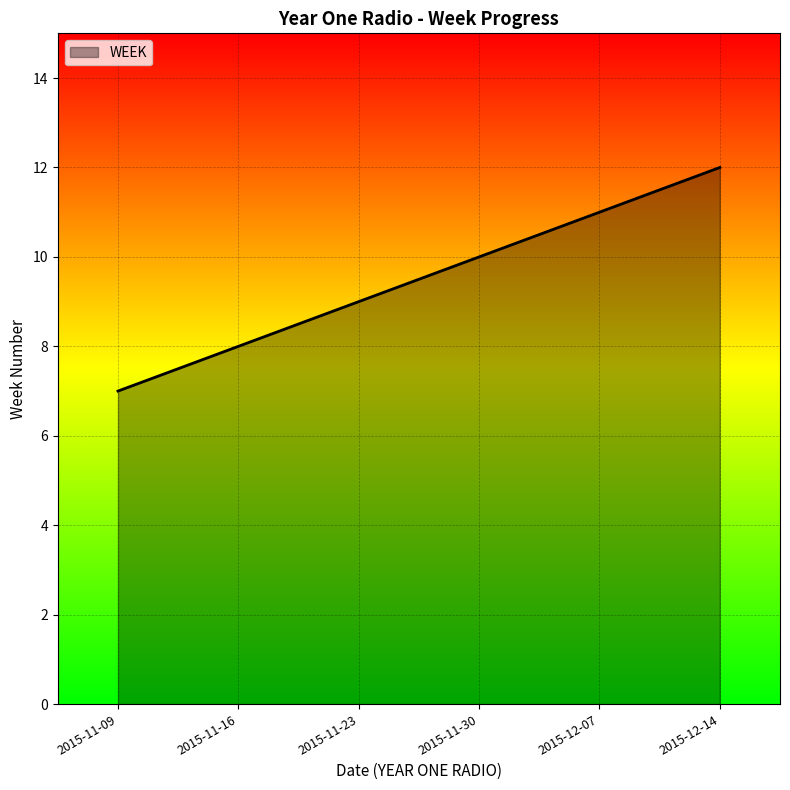

What position from the right is 2015-12-14?

1